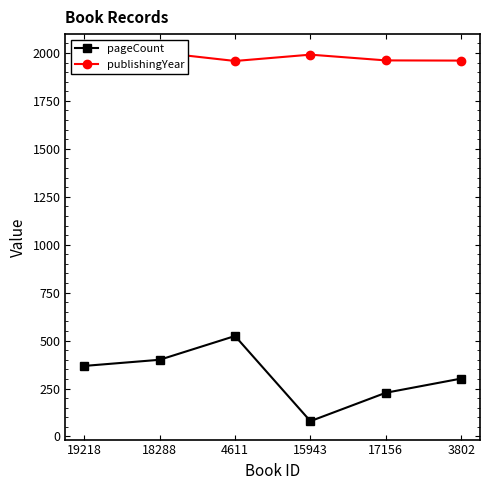

Where does the pageCount series first go above 368?

18288